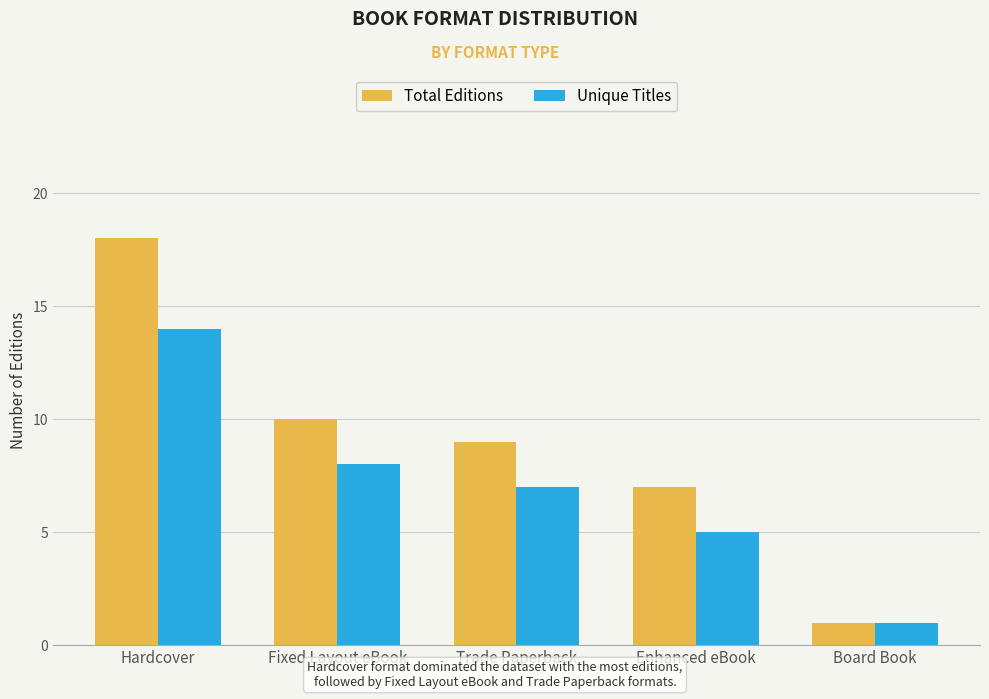

Reading left to right, transcribe all the data shown in this chart.

Total Editions: Hardcover=18	Fixed Layout eBook=10	Trade Paperback=9	Enhanced eBook=7	Board Book=1
Unique Titles: Hardcover=14	Fixed Layout eBook=8	Trade Paperback=7	Enhanced eBook=5	Board Book=1